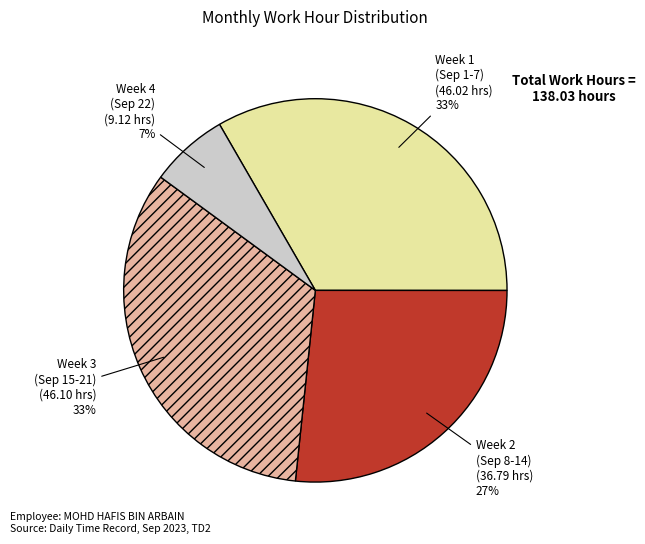

Count the number of slices in the pie.

4